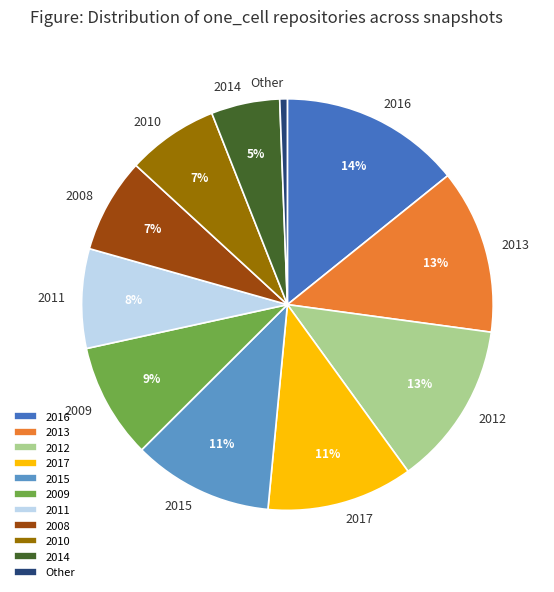

Which category has the biggest portion of the pie?

2016